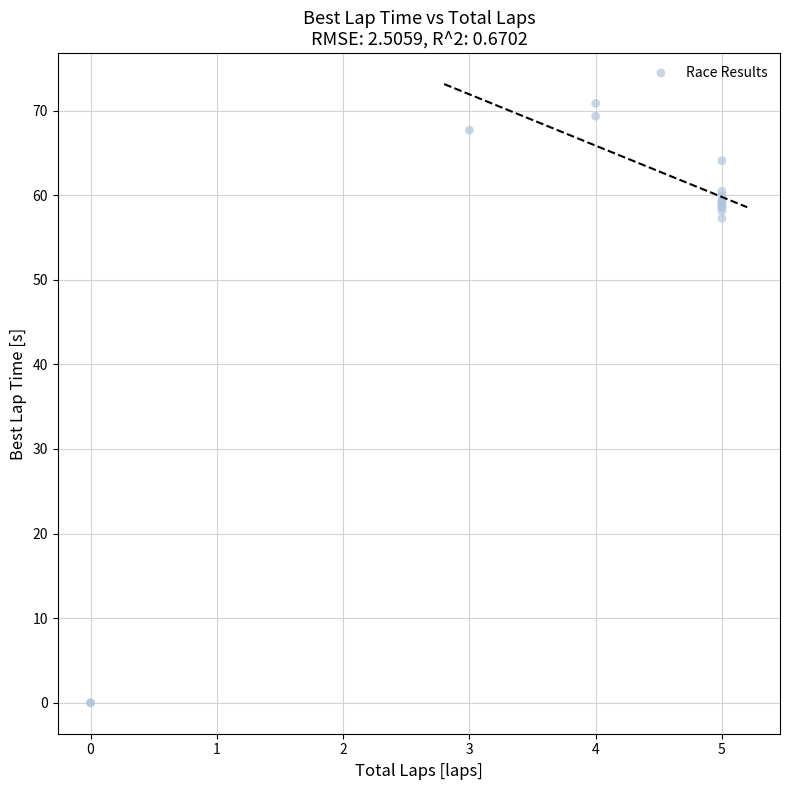

What Y value in the scatter plot is closest to 35?

57.3